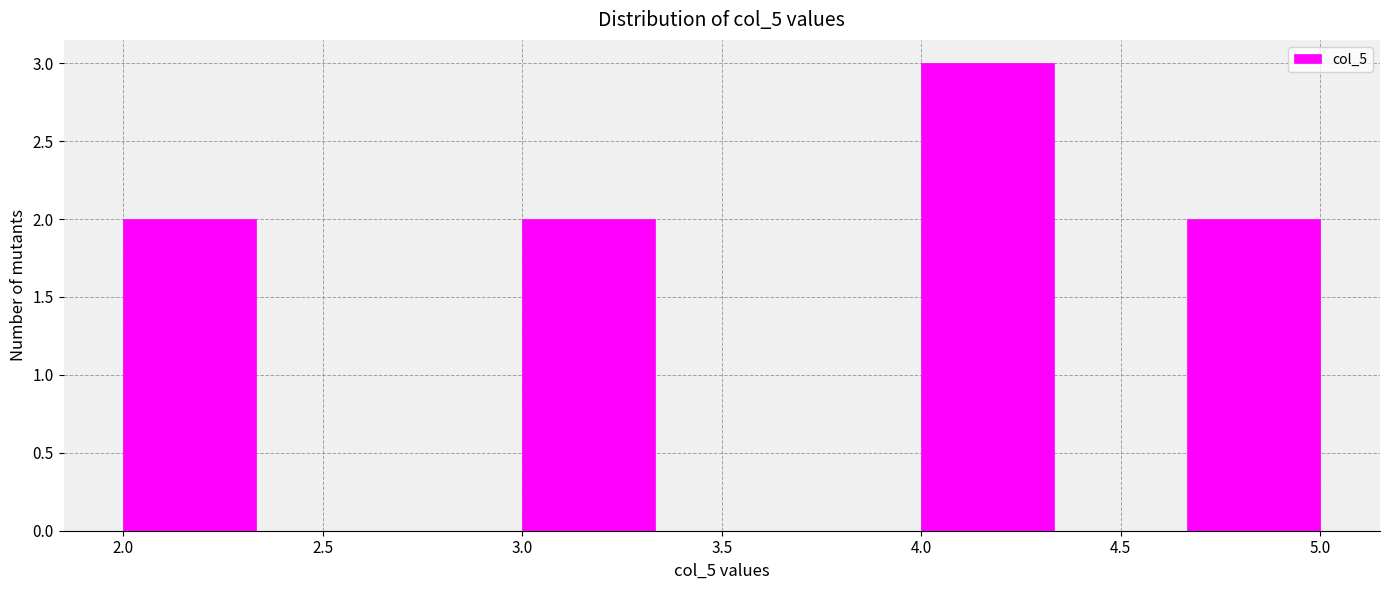

Reading left to right, list every bar in this chart as the range it spans on the x-axis followed by its height. Neither the bar edges nor the heights are printed on the chart, so give them approximately, as read against the axes.

2.00 to 2.35: 2
2.35 to 2.65: 0
2.65 to 3.00: 0
3.00 to 3.35: 2
3.35 to 3.65: 0
3.65 to 4.00: 0
4.00 to 4.35: 3
4.35 to 4.65: 0
4.65 to 5.00: 2